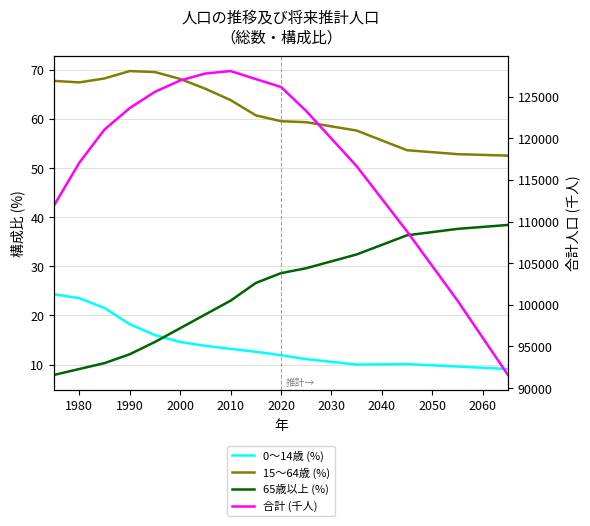

What is the value of the 15～64歳 (%) point at the 12th from the left?

57.6